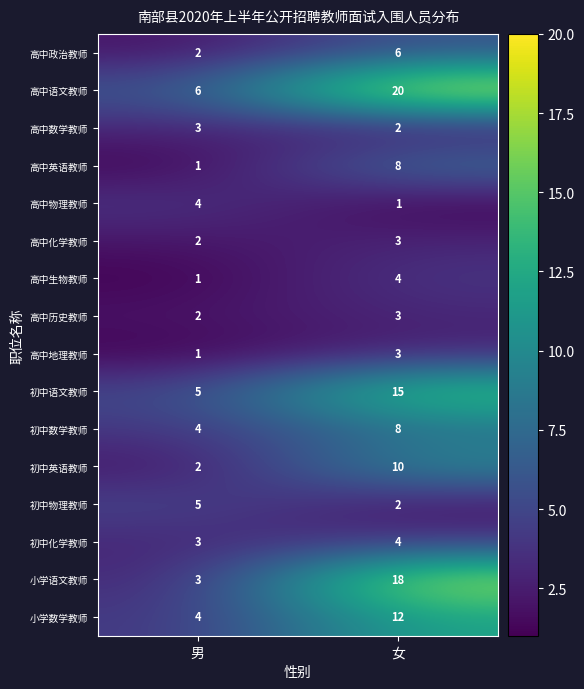

Where is 初中英语教师 nearest to the value 6?

男